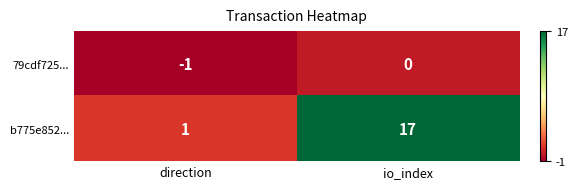

List the series in order of their overall mean, highest first.

b775e852..., 79cdf725...